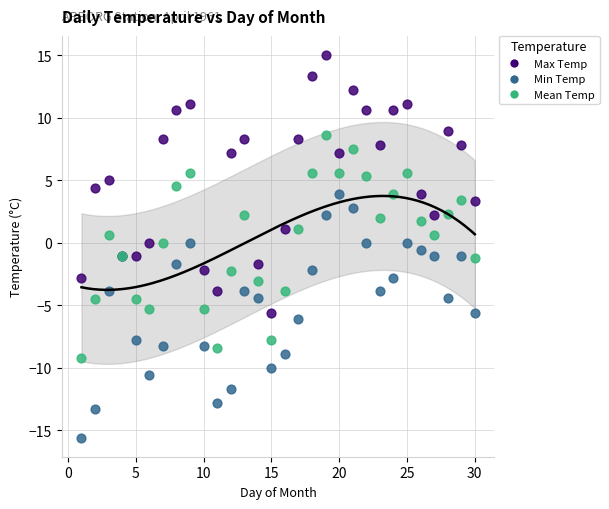

Which series reaches the minimum Y coordinate?

Min Temp